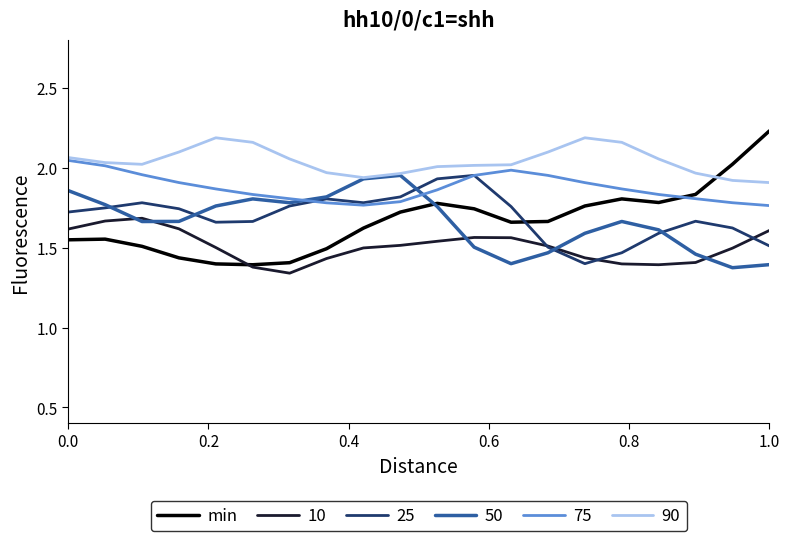

How many lines are shown in the chart?

6